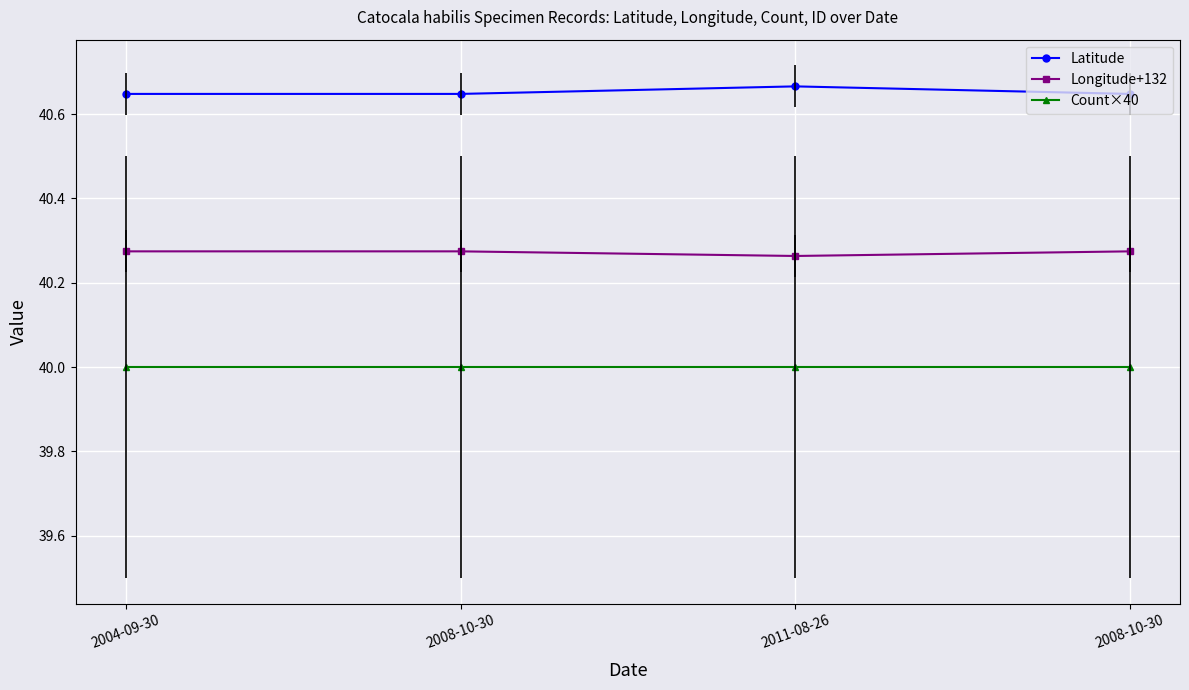

Is the value of Count×40 at 2011-08-26 greater than the value of Longitude+132 at 2011-08-26?

No